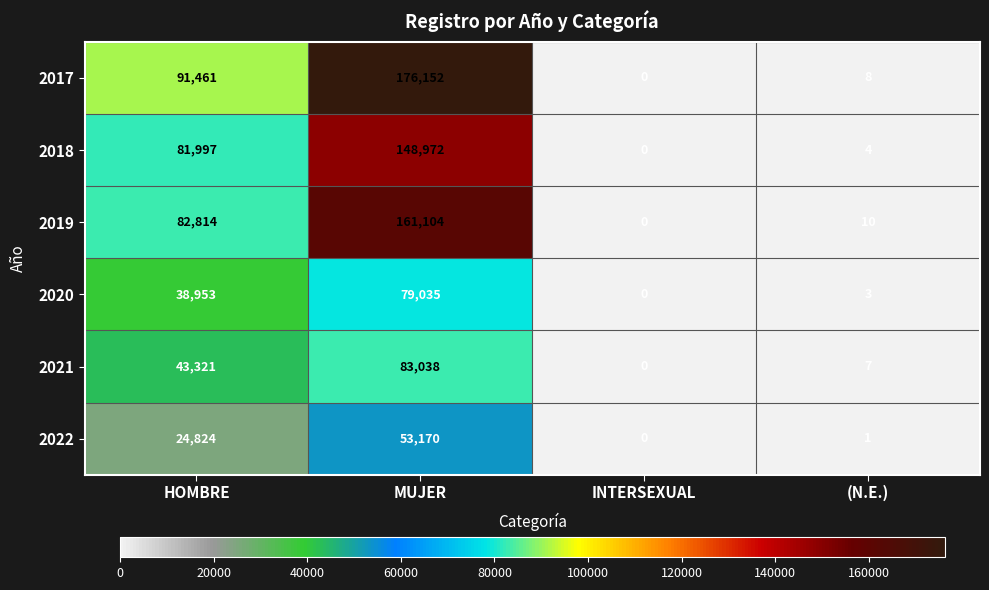

Reading left to right, list all the values displayed in this chart.

2017: HOMBRE=91461	MUJER=176152	INTERSEXUAL=0	(N.E.)=8
2018: HOMBRE=81997	MUJER=148972	INTERSEXUAL=0	(N.E.)=4
2019: HOMBRE=82814	MUJER=161104	INTERSEXUAL=0	(N.E.)=10
2020: HOMBRE=38953	MUJER=79035	INTERSEXUAL=0	(N.E.)=3
2021: HOMBRE=43321	MUJER=83038	INTERSEXUAL=0	(N.E.)=7
2022: HOMBRE=24824	MUJER=53170	INTERSEXUAL=0	(N.E.)=1